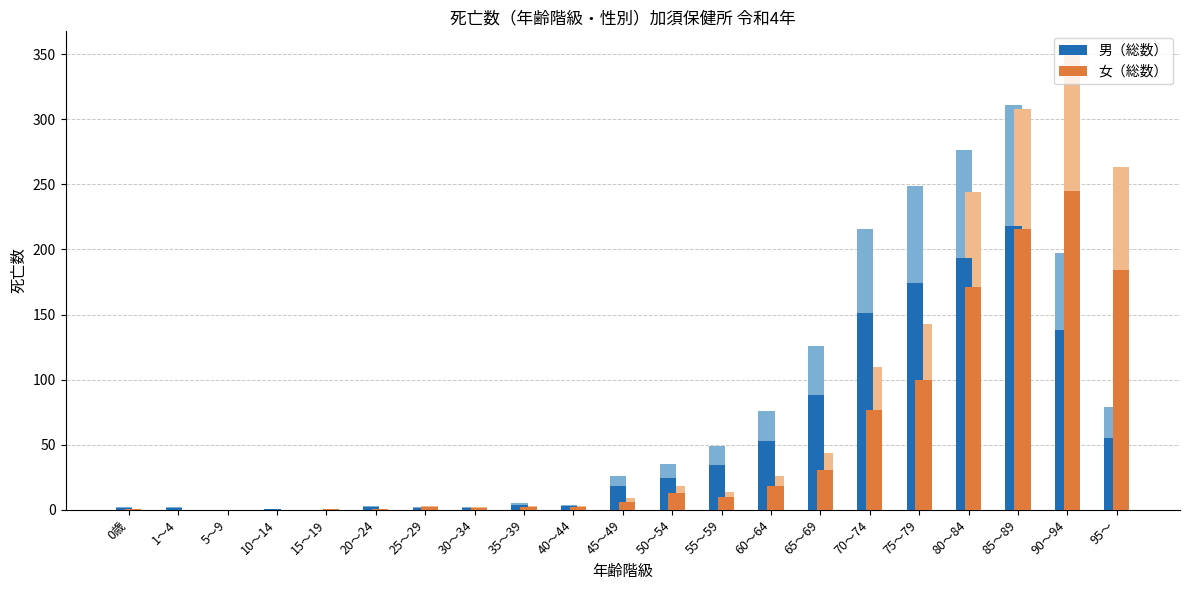

Reading right to left, what are all the values shown in this chart?

男（総数）: 55.3	137.9	217.7	193.2	174.3	151.2	88.2	53.2	34.3	24.5	18.2	2.8	3.5	1.4	1.4	2.1	0.0	0.7	0.0	1.4	1.4
女（総数）: 184.1	245.0	215.6	170.8	100.1	77.0	30.8	18.2	9.8	12.6	6.3	2.1	2.1	1.4	2.1	0.7	0.7	0.0	0.0	0.0	0.7